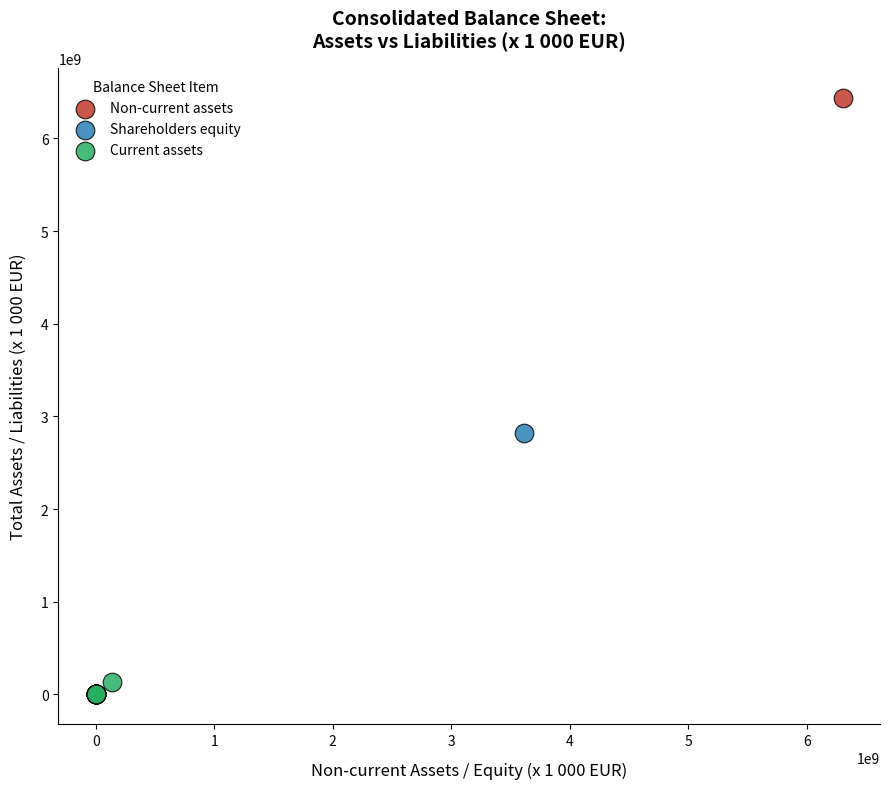

Which series has the widest spread of Y values?

Non-current assets